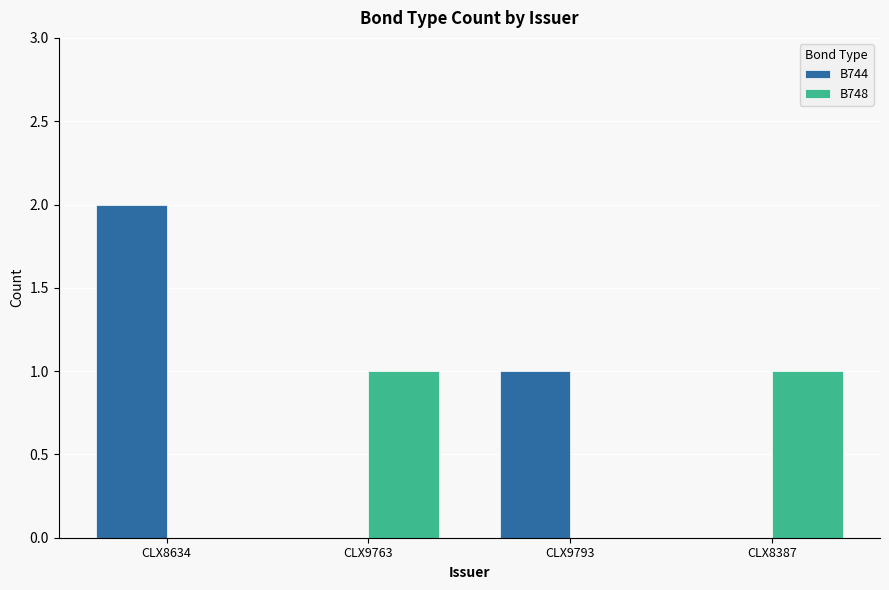

At which category does the chart reach its peak across all series?

CLX8634